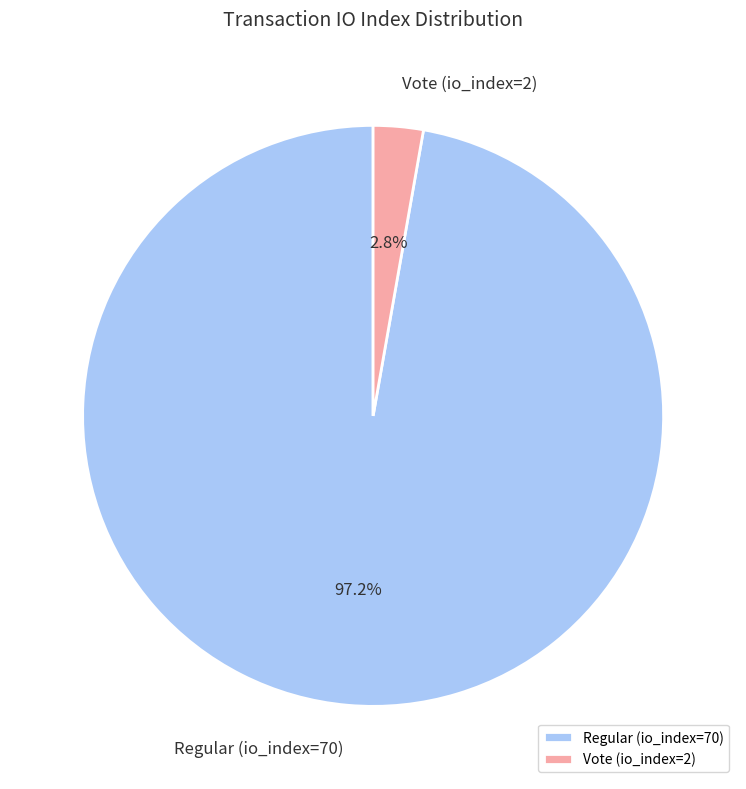

Which has a higher value, Vote (io_index=2) or Regular (io_index=70)?

Regular (io_index=70)